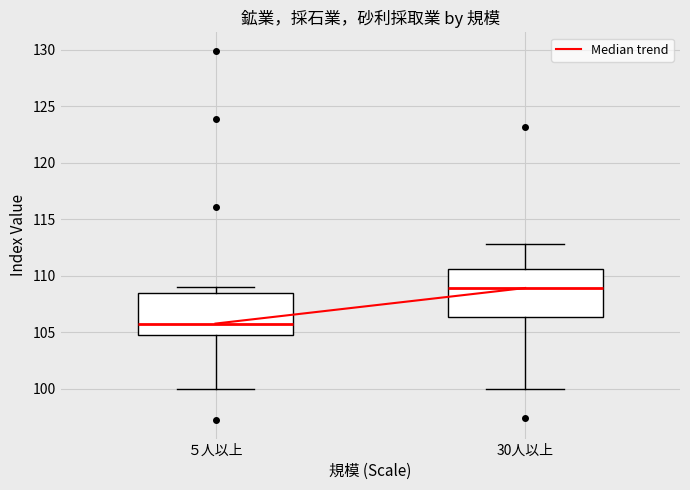

Reading left to right, read every box against the y-axis: the position of its median line, the range the box covers, and the ends of its whiskers. The values are not printed on the chart, so give them approximately, as read against the axis.

５人以上: median 106.0, box 105.0 to 108.5, whiskers 100.0 to 109.0
30人以上: median 109.0, box 106.5 to 110.5, whiskers 100.0 to 113.0